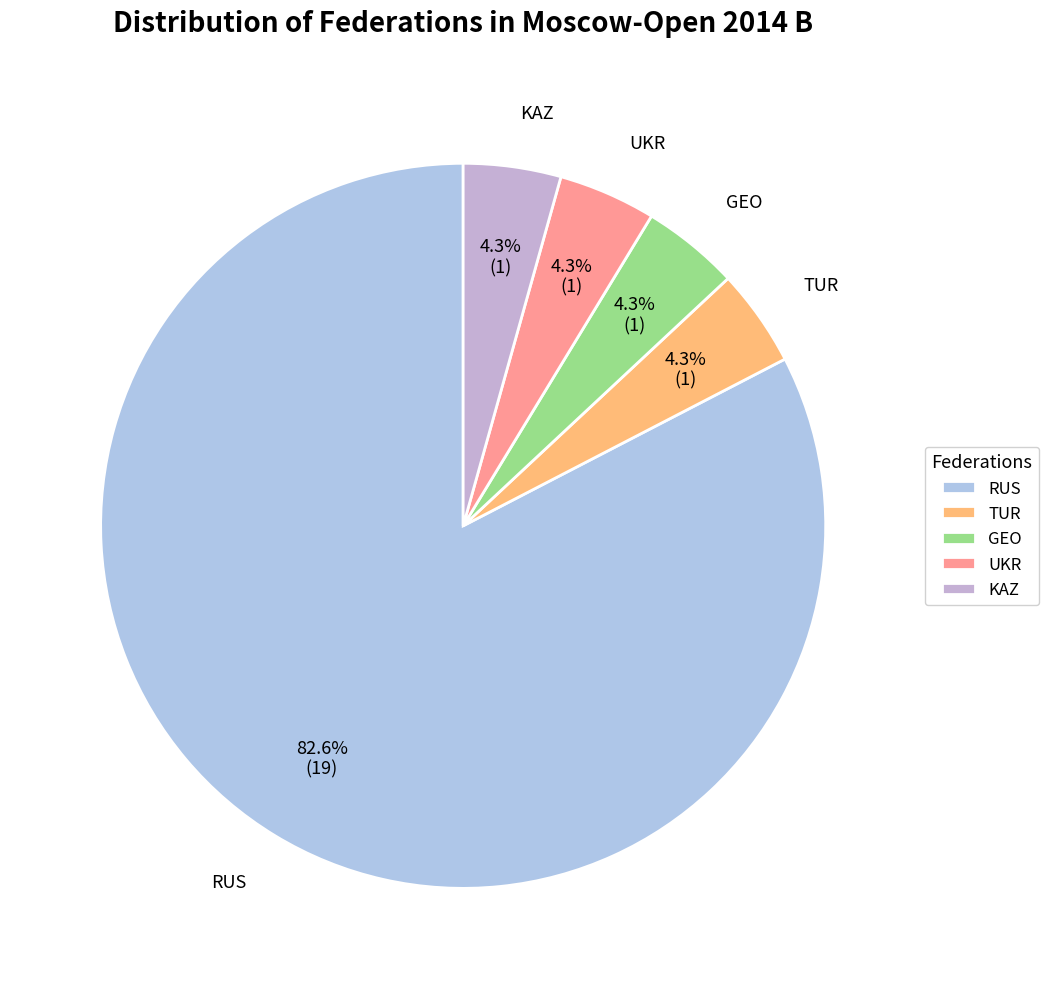

Which category has the biggest portion of the pie?

RUS